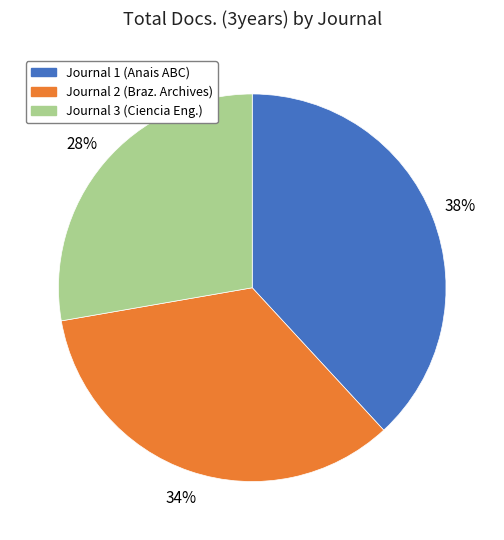

To the nearest percent, what is the difference between the largest and smallest slice percentages?

10%